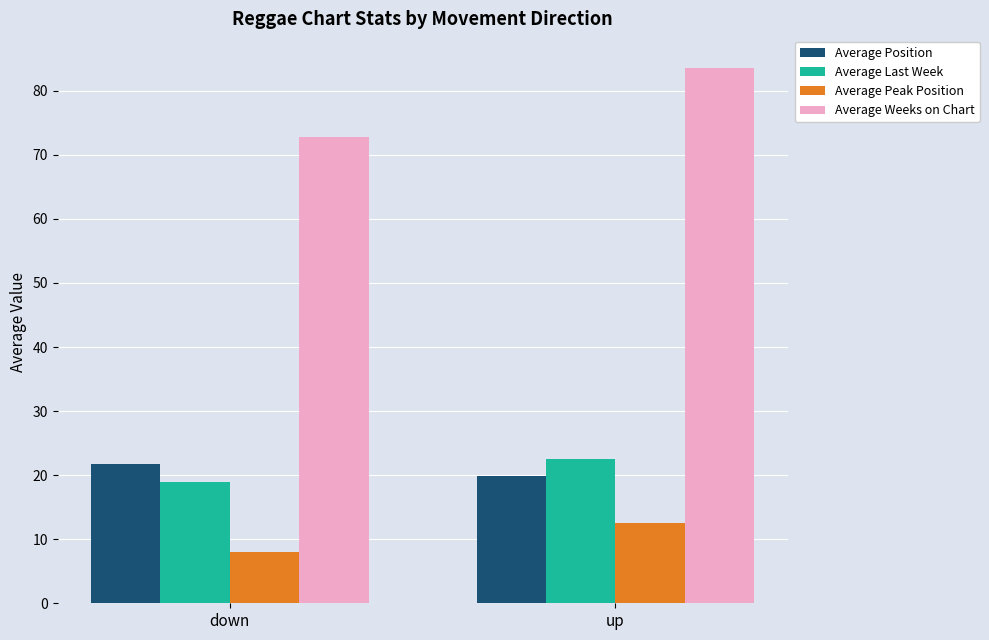

How many data points in Average Position are less than 21?

1